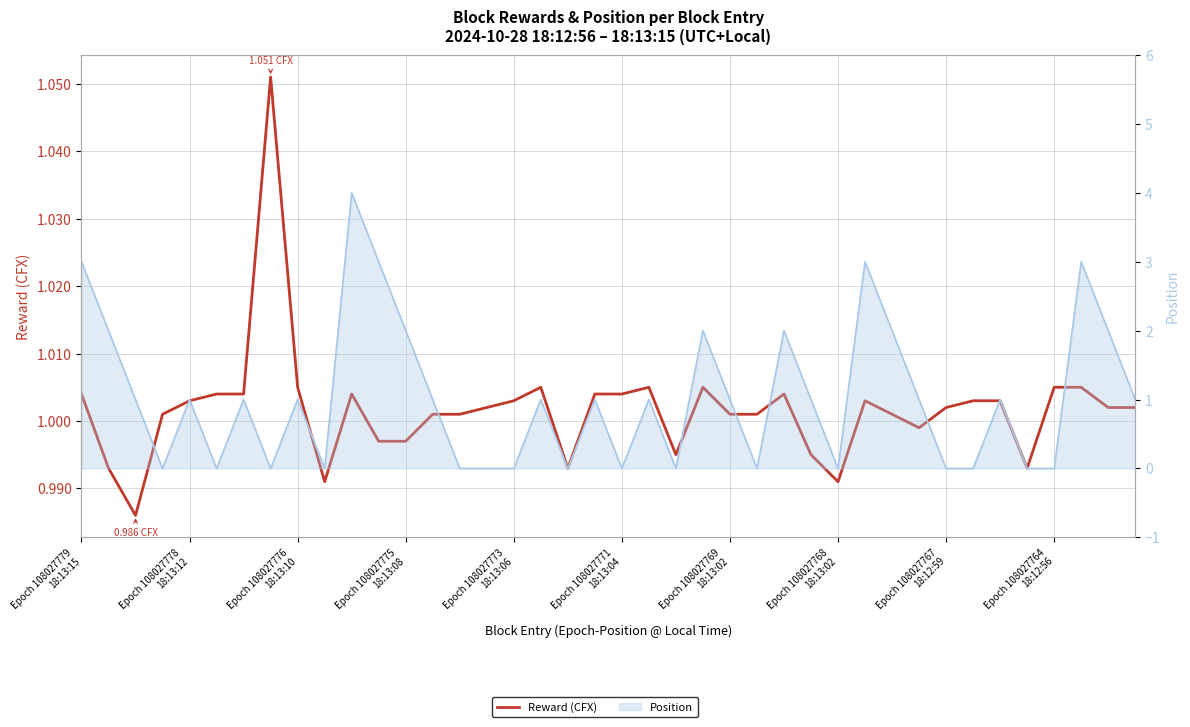

Reading left to right, what are all the values shown in this chart?

1.0	1.0	1.0	1.0	1.0	1.0	1.0	1.1	1.0	1.0	1.0	1.0	1.0	1.0	1.0	1.0	1.0	1.0	1.0	1.0	1.0	1.0	1.0	1.0	1.0	1.0	1.0	1.0	1.0	1.0	1.0	1.0	1.0	1.0	1.0	1.0	1.0	1.0	1.0	1.0